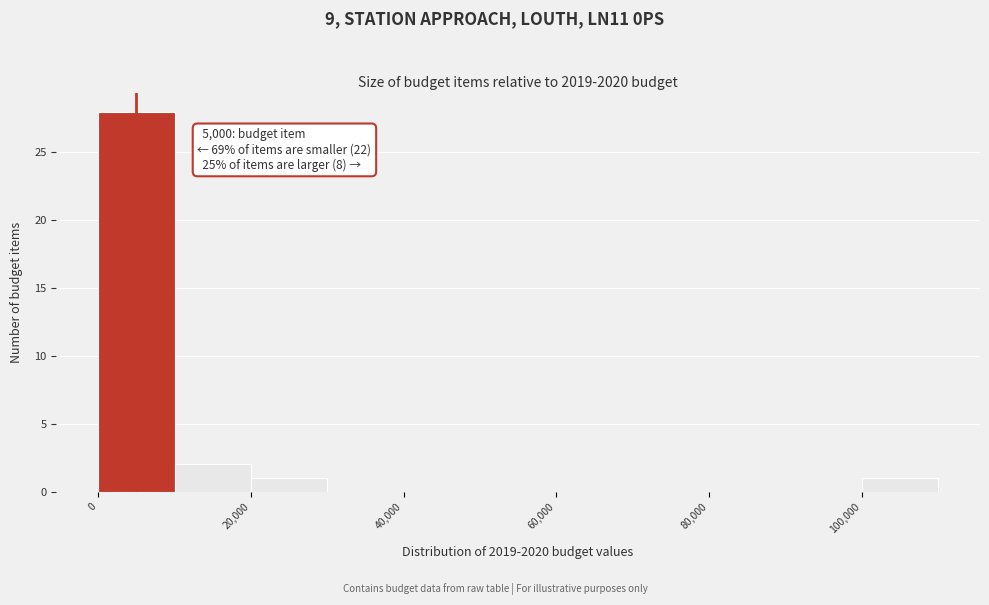

Which range on the x-axis has the tallest bar?

0 to 10000